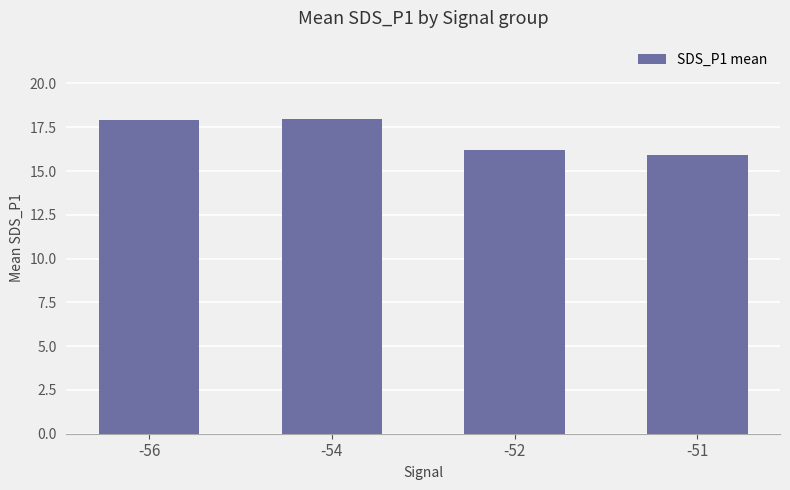

What is the greatest value displayed?

18.0